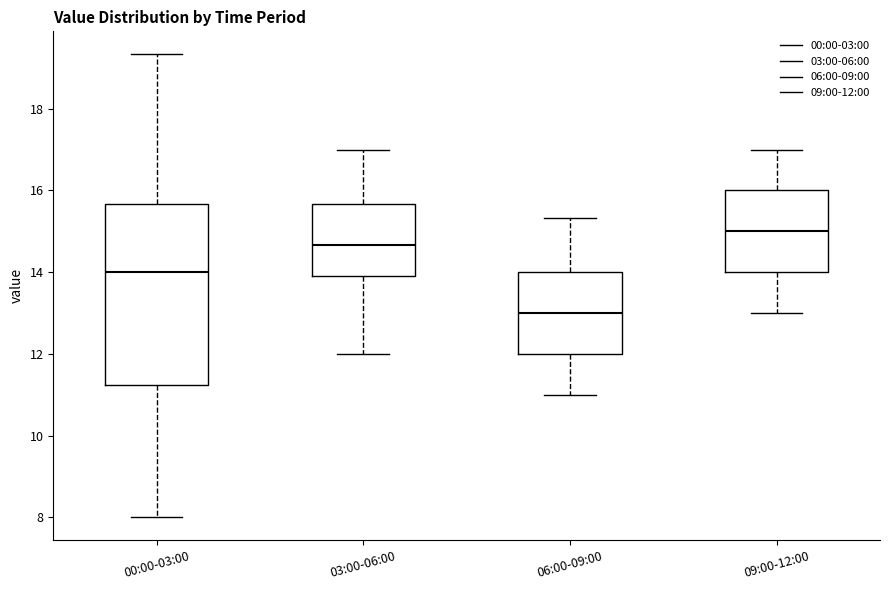

Reading left to right, transcribe this box plot: for each box, give where its median line is, the range the box spans, and where its two whiskers end, as read against the y-axis. The values are not printed on the chart, so give them approximately, as read against the axis.

00:00-03:00: median 14.0, box 11.2 to 15.6, whiskers 8.0 to 19.4
03:00-06:00: median 14.6, box 14.0 to 15.6, whiskers 12.0 to 17.0
06:00-09:00: median 13.0, box 12.0 to 14.0, whiskers 11.0 to 15.4
09:00-12:00: median 15.0, box 14.0 to 16.0, whiskers 13.0 to 17.0